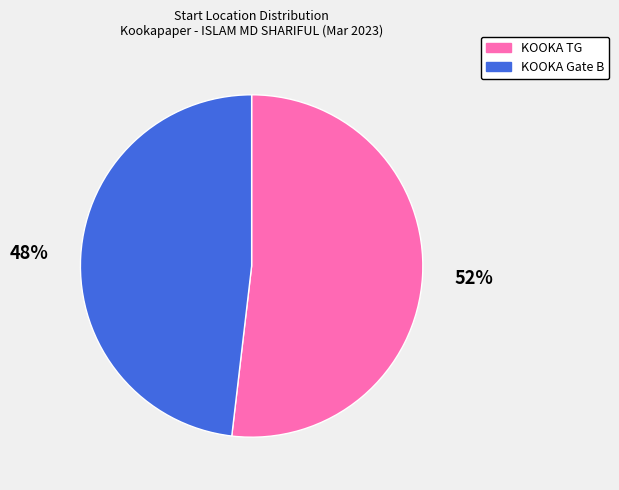

Is it true that KOOKA TG is 67% of the pie?

False